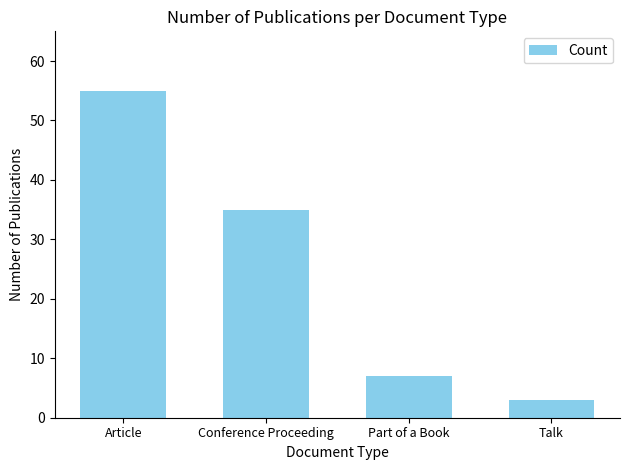

What is the sum of all values?

100